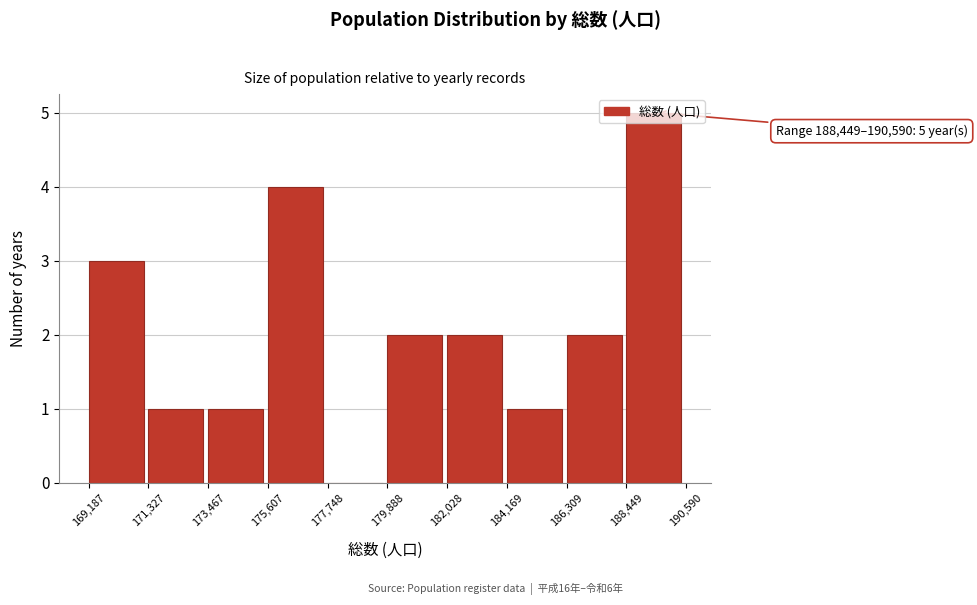

Over which range of the x-axis is the bar tallest?

188,449 to 190,590